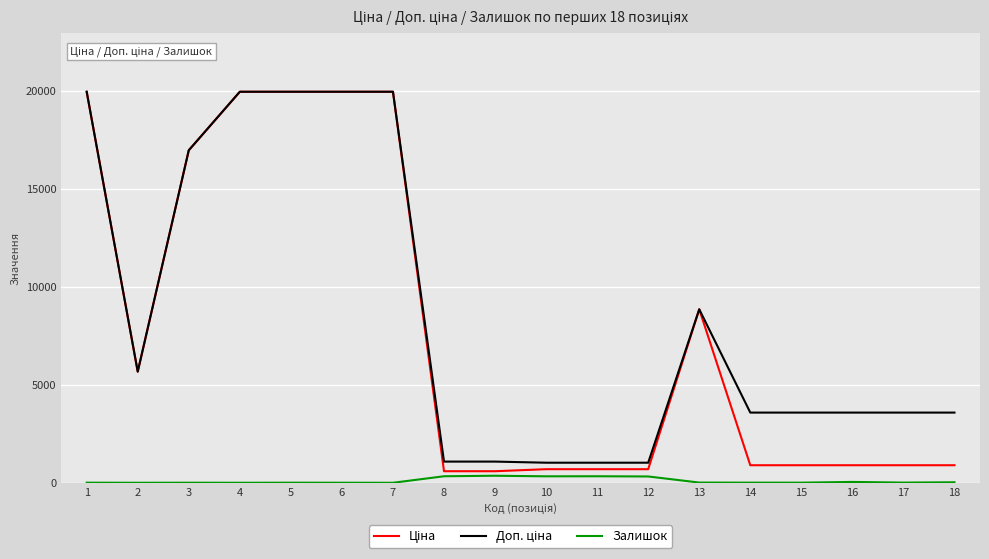

Rank the series at 14 from highest to lowest value.

Доп. ціна, Ціна, Залишок